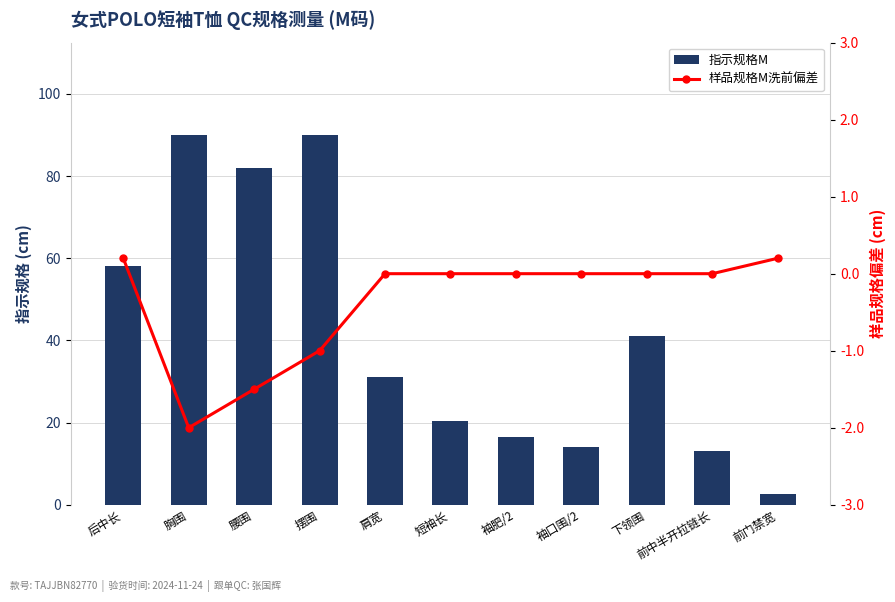

What is the difference between the maximum and minimum values in the 指示规格M series?

87.5